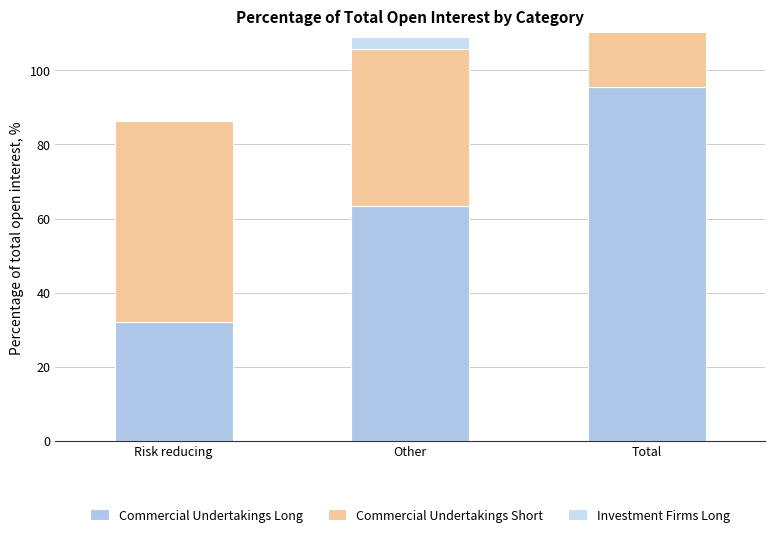

Rank the series by their maximum value, from highest to lowest.

Commercial Undertakings Short, Commercial Undertakings Long, Investment Firms Long